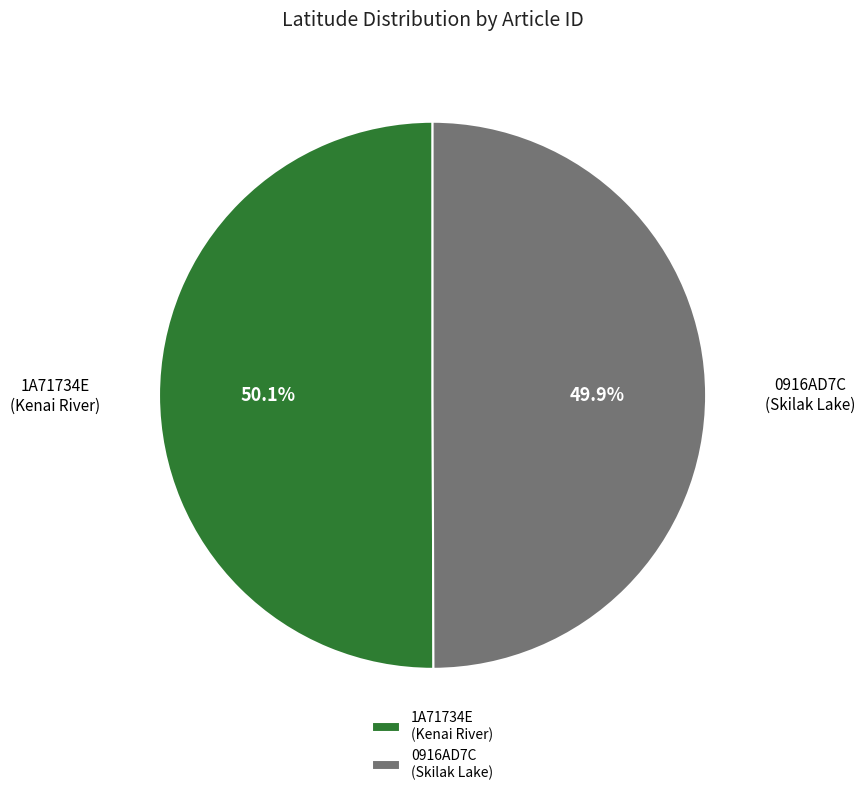

Approximately how many times larger is the value at 1A71734E (Kenai River) compared to 0916AD7C (Skilak Lake)?

1.0